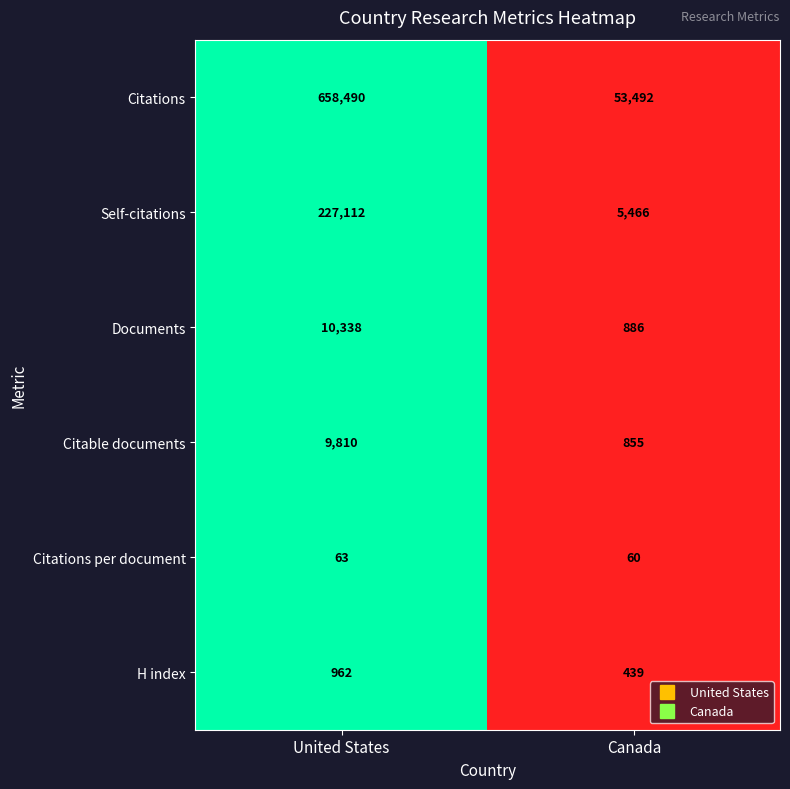

What is the sum of the Self-citations values at United States and Canada?

232578